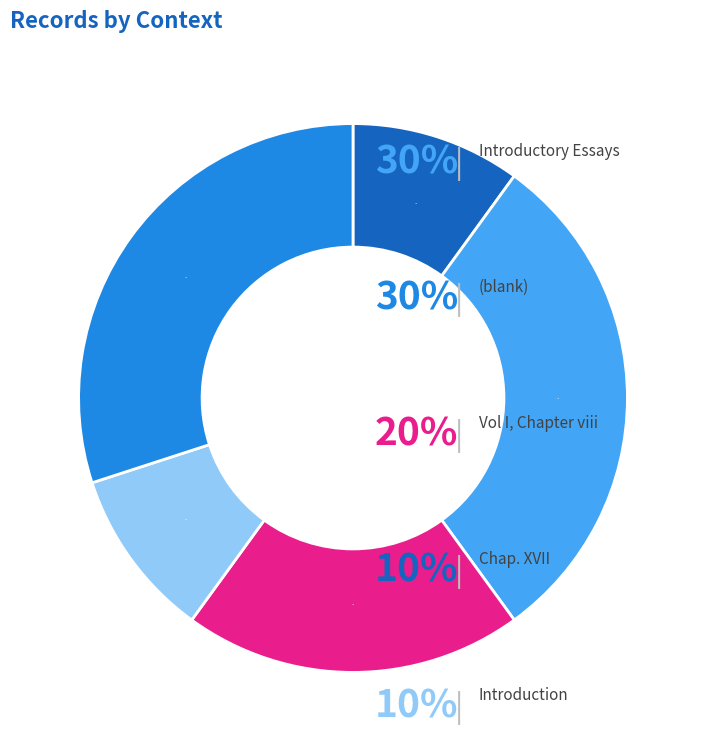

How many segments does this pie chart have?

5